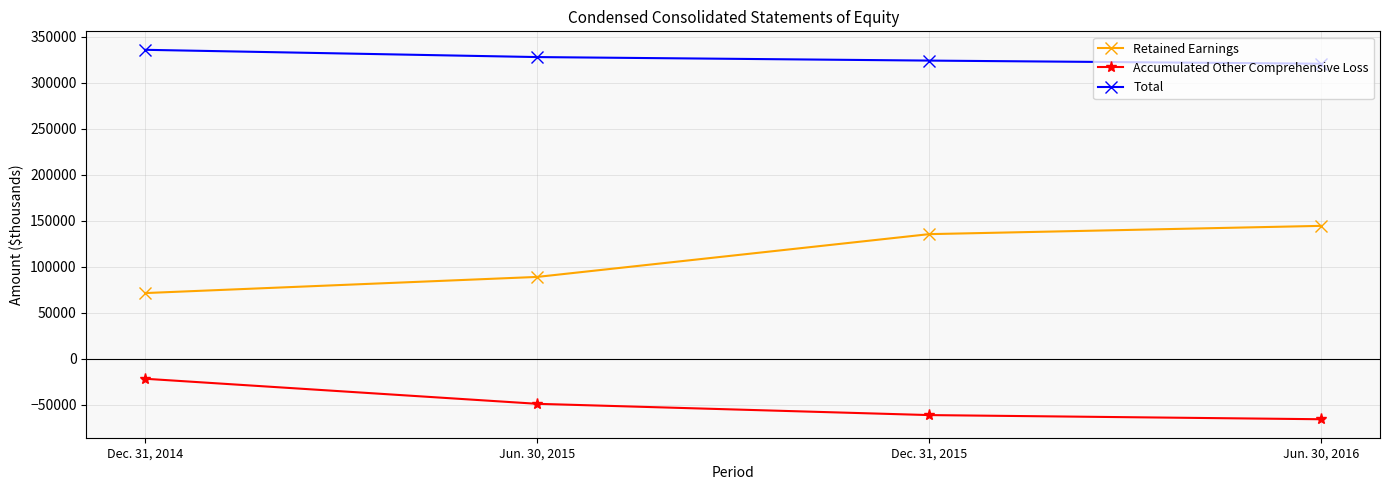

Count the number of categories in the chart.

4